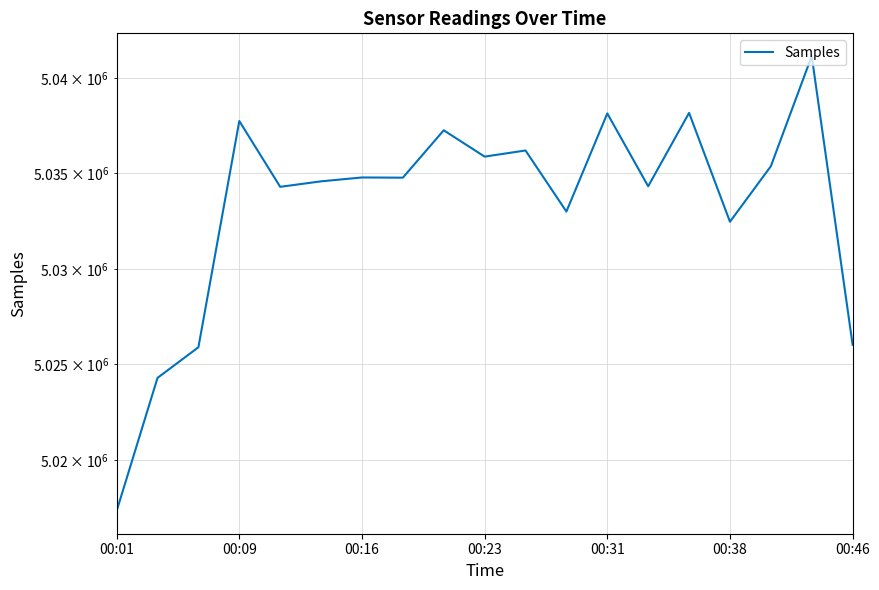

How many interior local valleys (lower than both neighbors) does the data have?

6